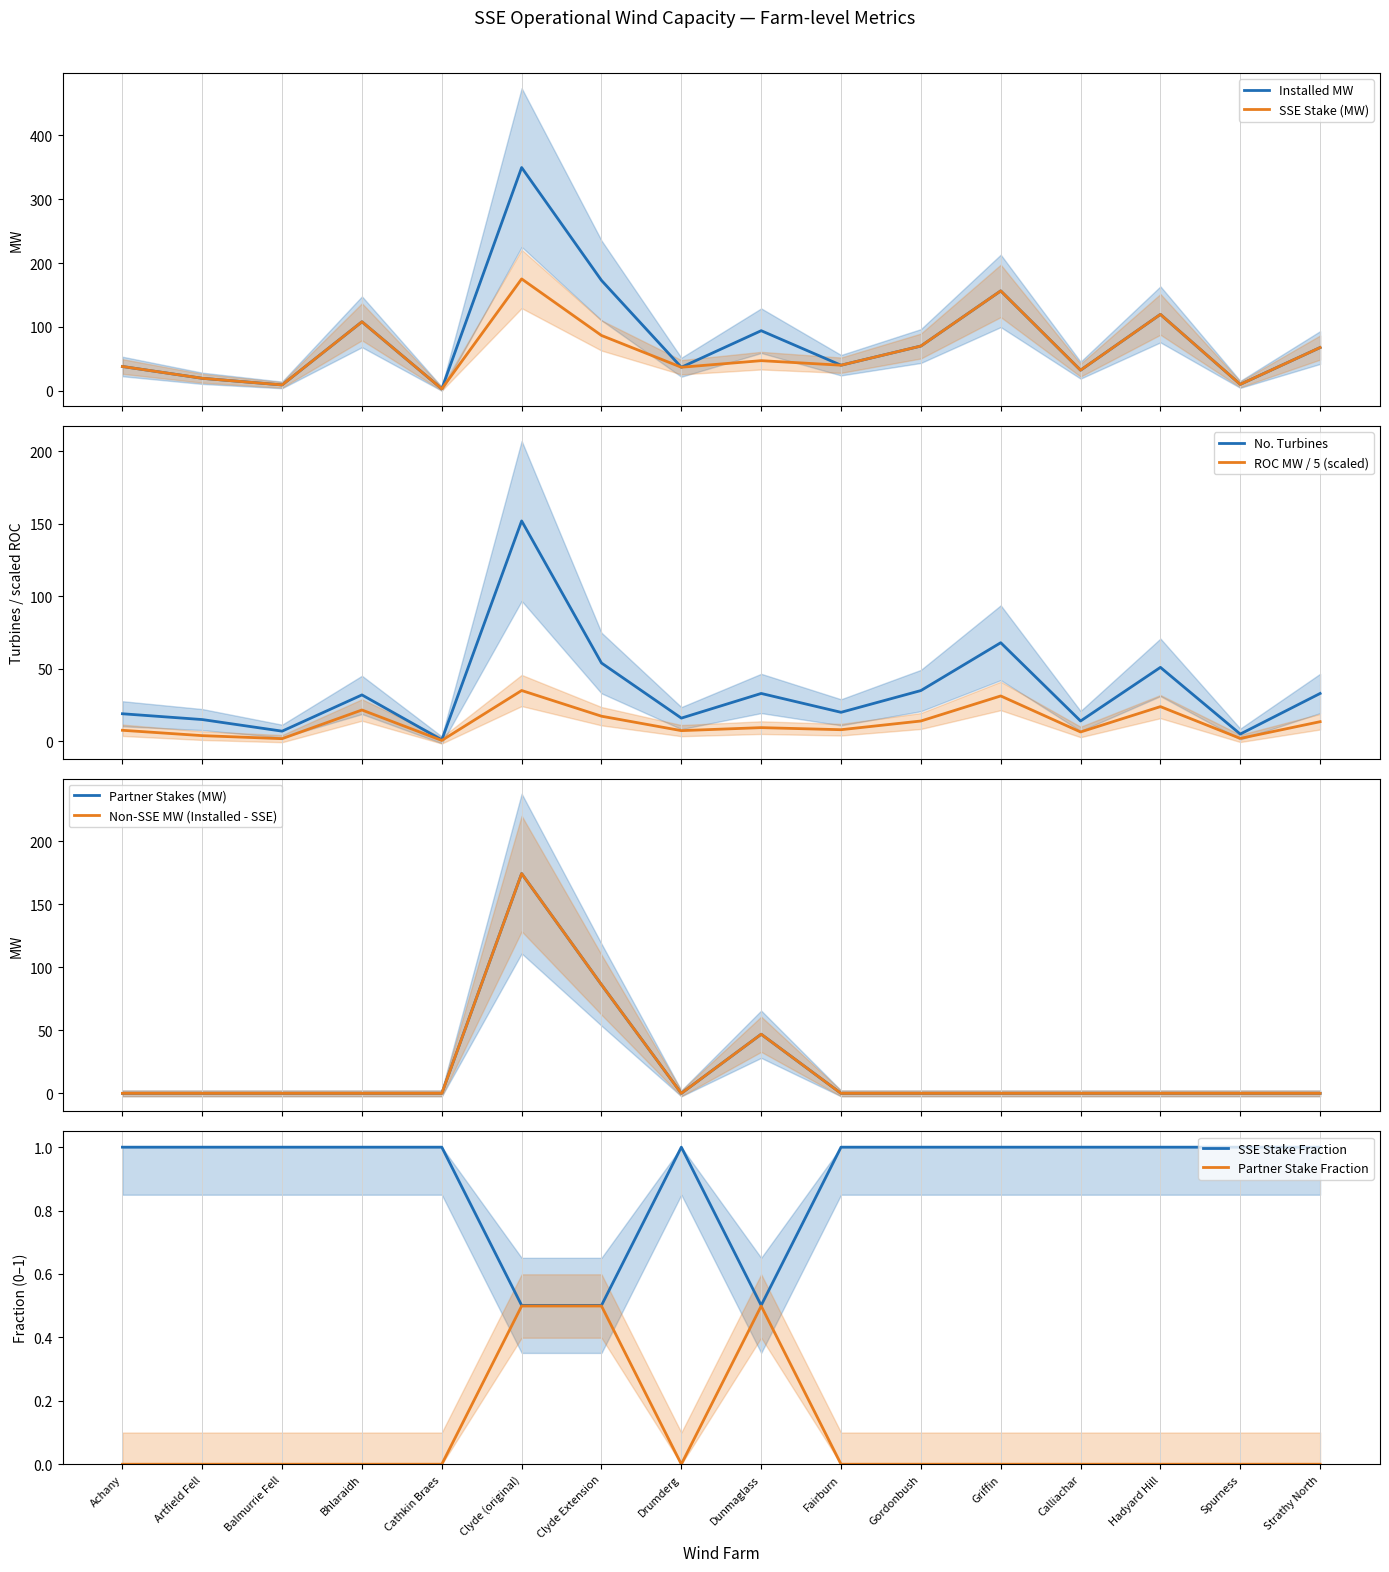

Where is the first local maximum for SSE Stake (MW)?

Bhlaraidh